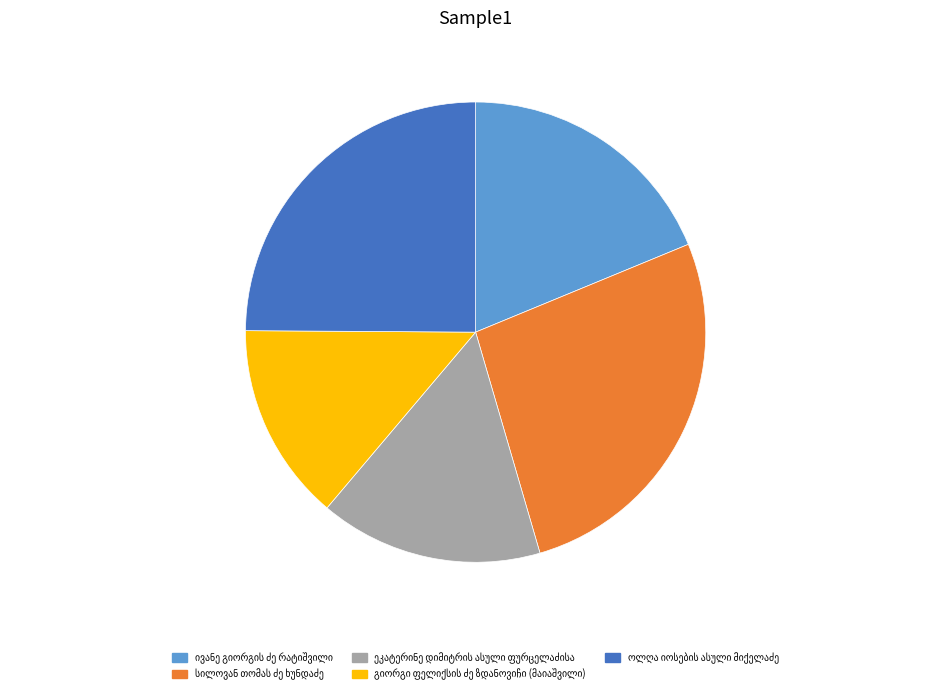

Is there any slice that represents more than half of the pie?

No